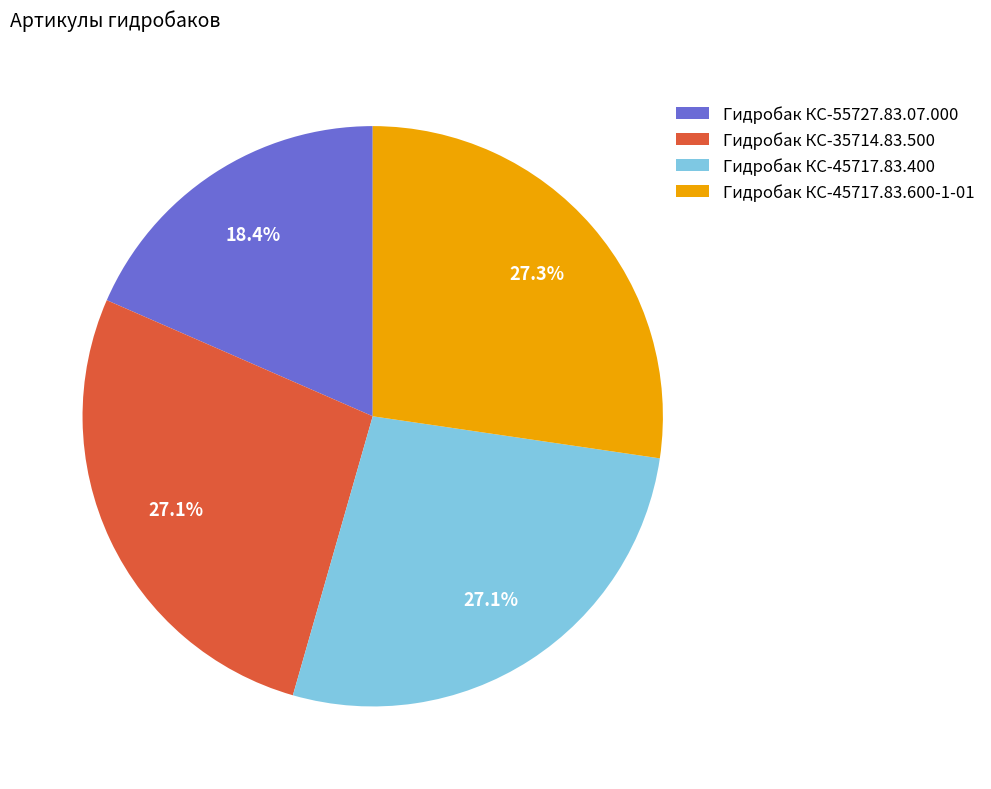

How many segments does this pie chart have?

4